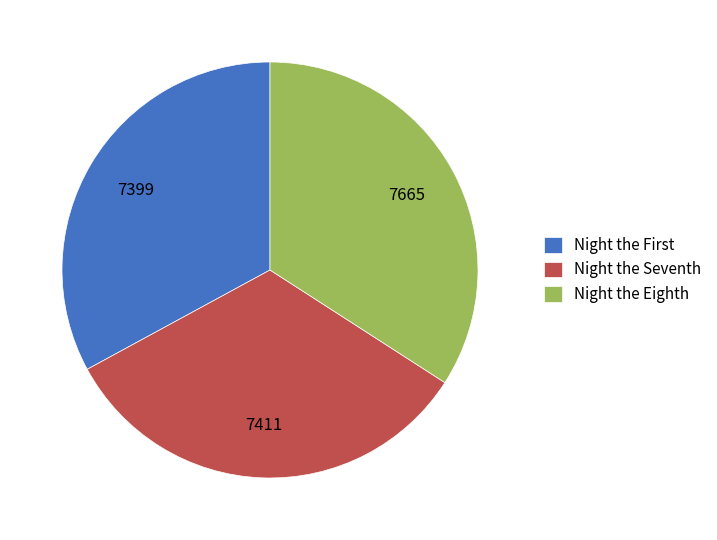

True or false: Night the Seventh accounts for 48% of the total.

False